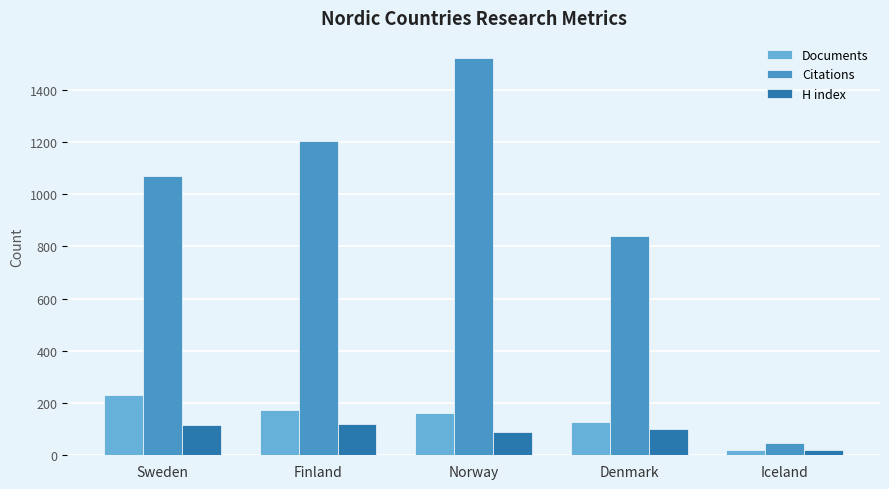

The value of H index at Finland is 118. True or false?

True